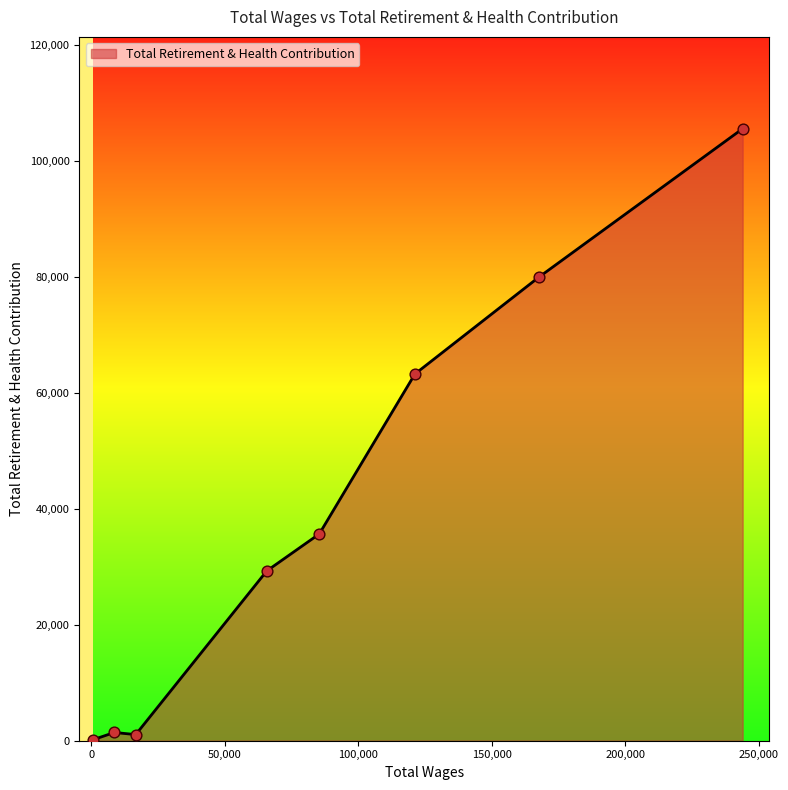

What is the maximum value shown in the chart?

105494